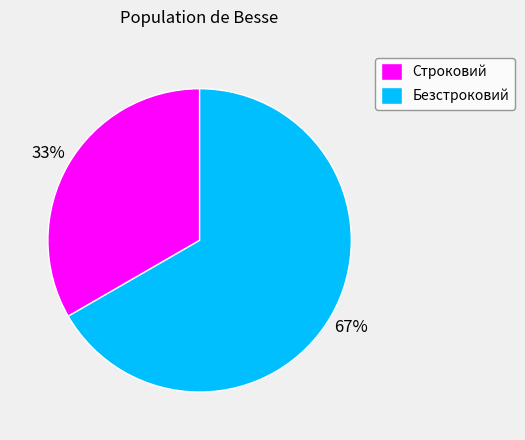

Is Безстроковий the majority of the pie?

Yes